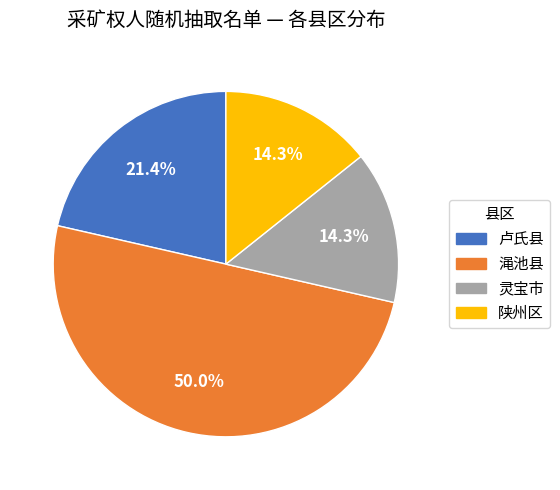

To the nearest percent, what is the combined percentage of 陕州区 and 灵宝市?

29%